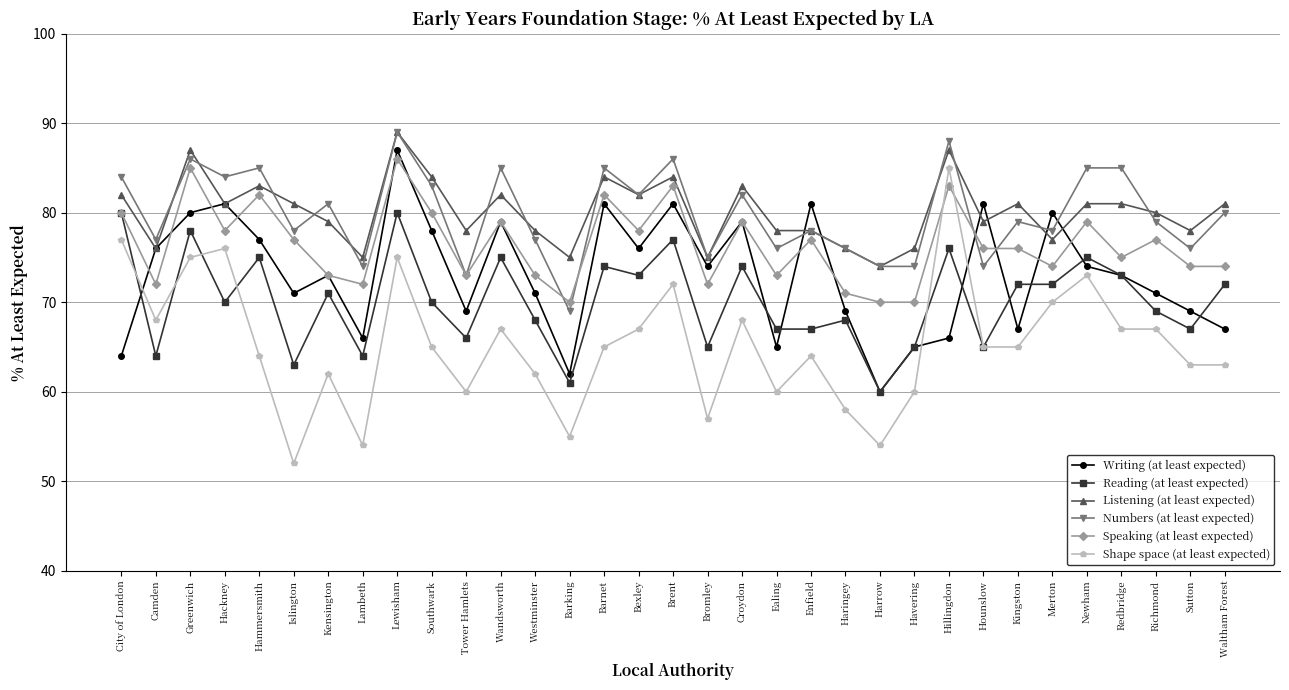

What is the sum of all Listening (at least expected) values?

2645